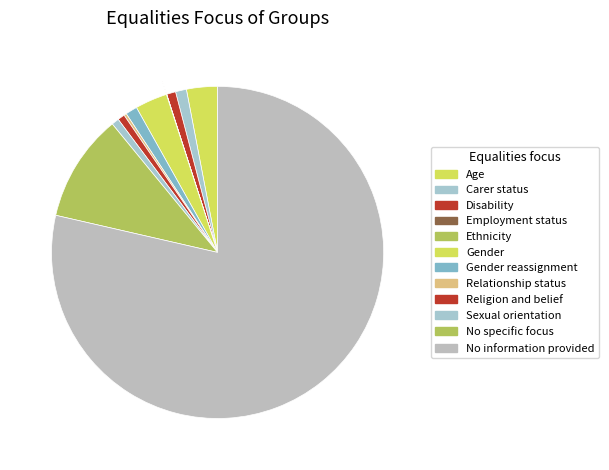

Between Relationship status and Disability, which is larger?

Disability